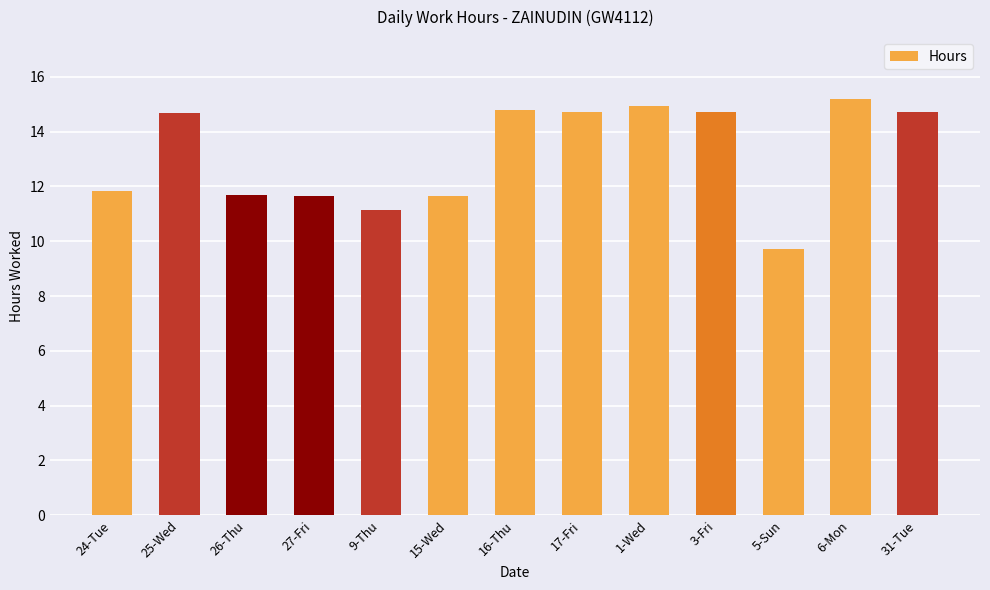

What is the change in value from 27-Fri to 31-Tue?

+3.1